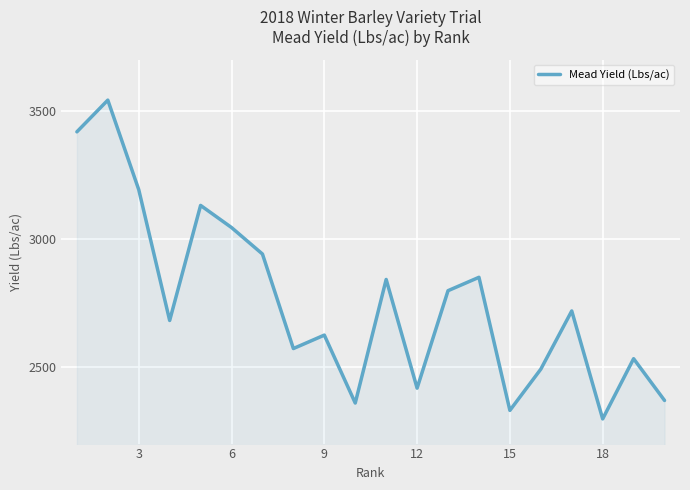

What is the minimum value shown in the chart?

2296.3